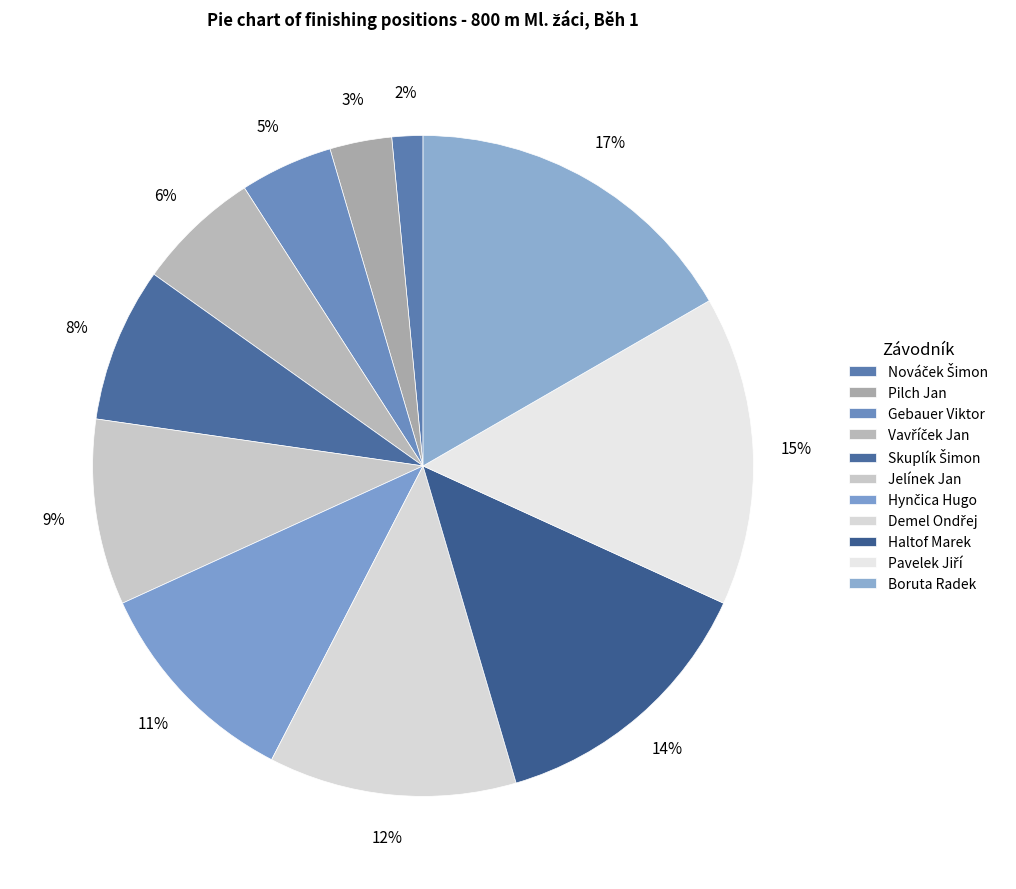

Rank the categories by value from highest to lowest.

Boruta Radek, Pavelek Jiří, Haltof Marek, Demel Ondřej, Hynčica Hugo, Jelínek Jan, Skuplík Šimon, Vavříček Jan, Gebauer Viktor, Pilch Jan, Nováček Šimon